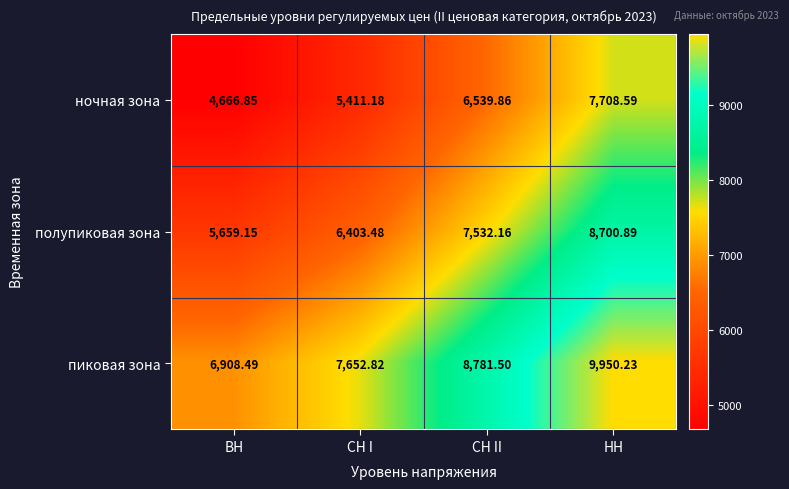

List the series in order of their overall mean, highest first.

пиковая зона, полупиковая зона, ночная зона